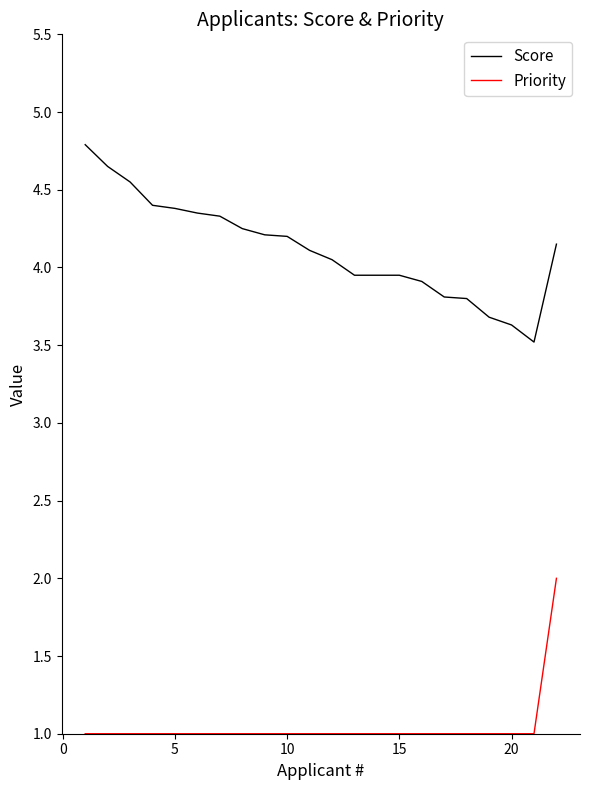

What is the maximum value shown in the chart?

4.8